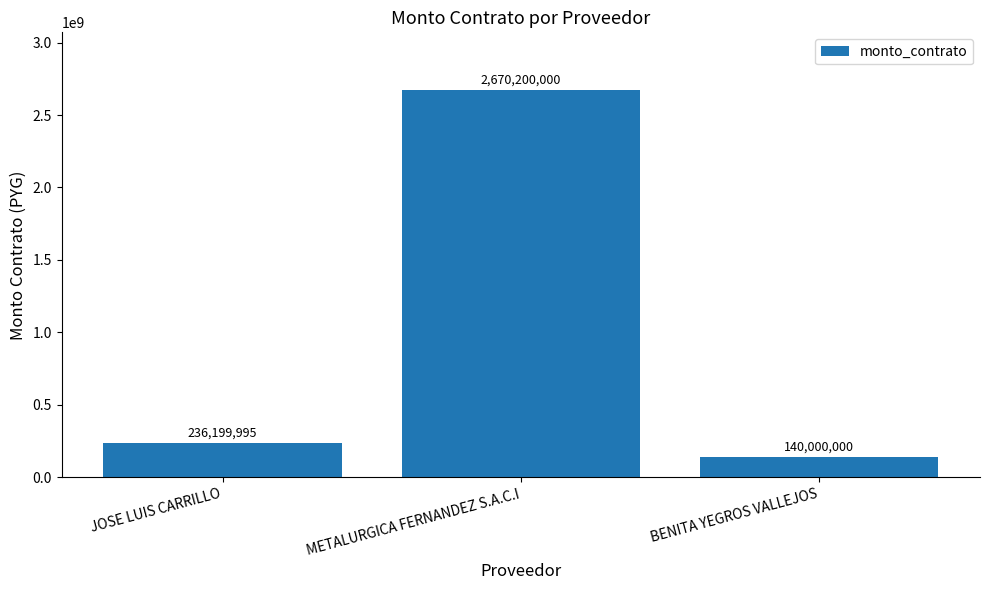

At which category does the chart reach its minimum across all series?

BENITA YEGROS VALLEJOS